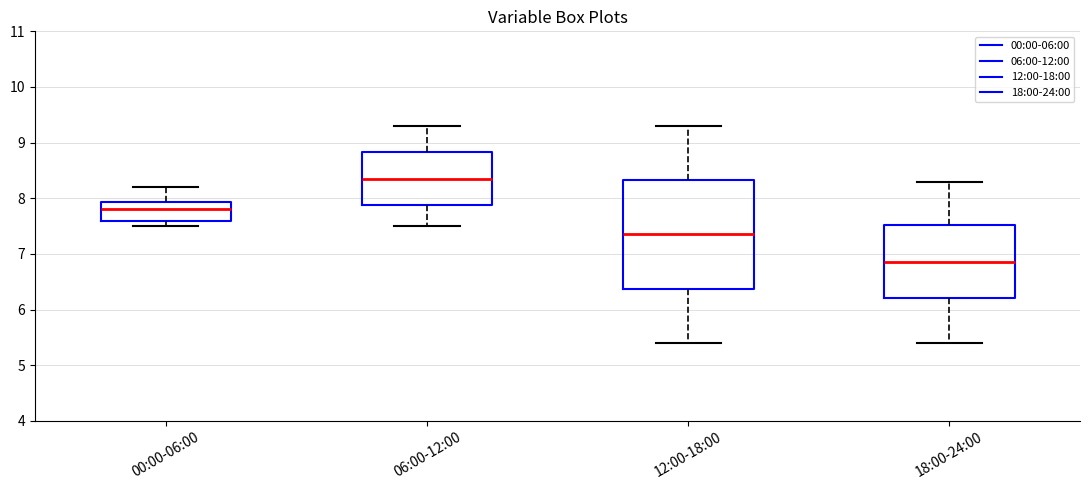

Which box's median line is the lowest?

18:00-24:00